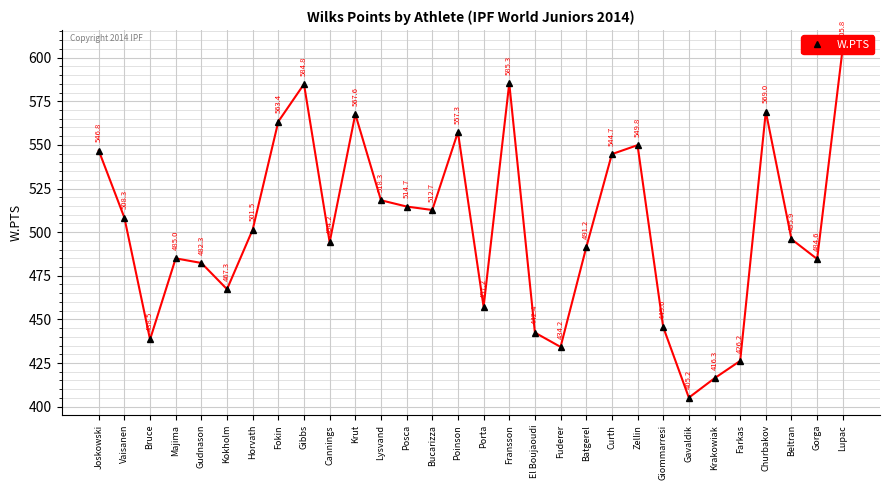

What is the difference between the maximum and minimum values?

200.7